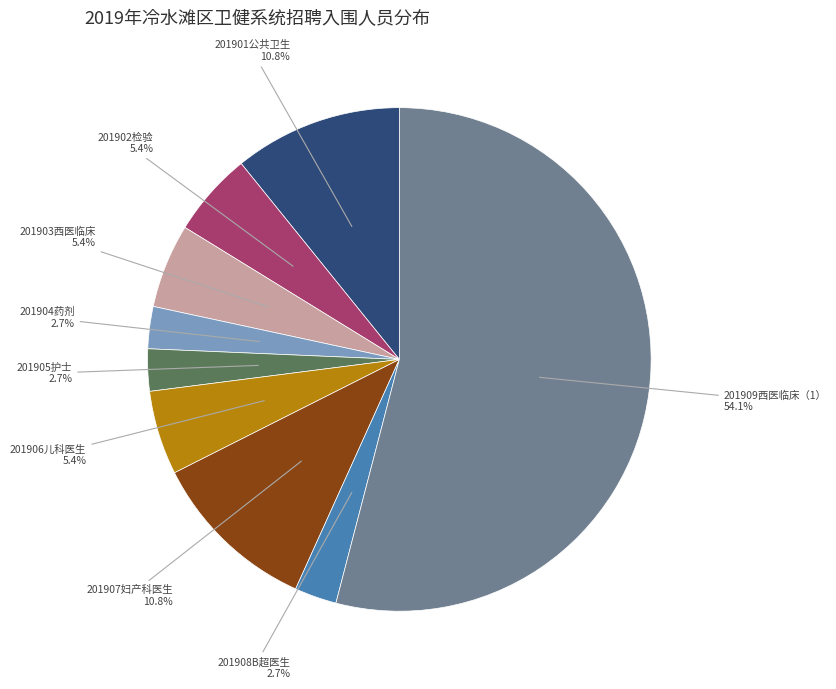

Is there any slice that represents more than half of the pie?

Yes